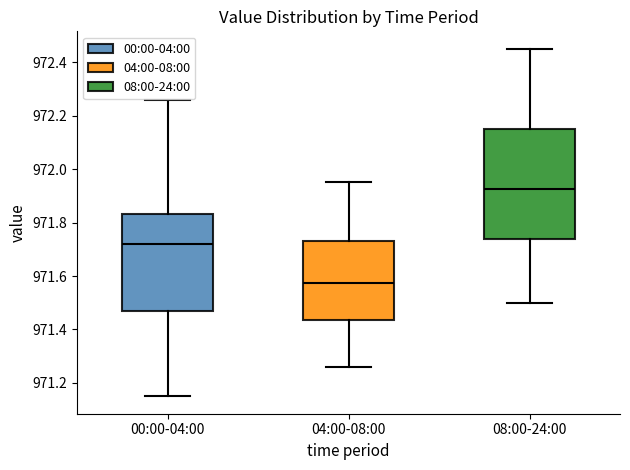

Reading left to right, read every box against the y-axis: the position of its median line, the range the box covers, and the ends of its whiskers. The values are not printed on the chart, so give them approximately, as read against the axis.

00:00-04:00: median 971.72, box 971.46 to 971.84, whiskers 971.16 to 972.26
04:00-08:00: median 971.58, box 971.44 to 971.74, whiskers 971.26 to 971.96
08:00-24:00: median 971.92, box 971.74 to 972.16, whiskers 971.50 to 972.46